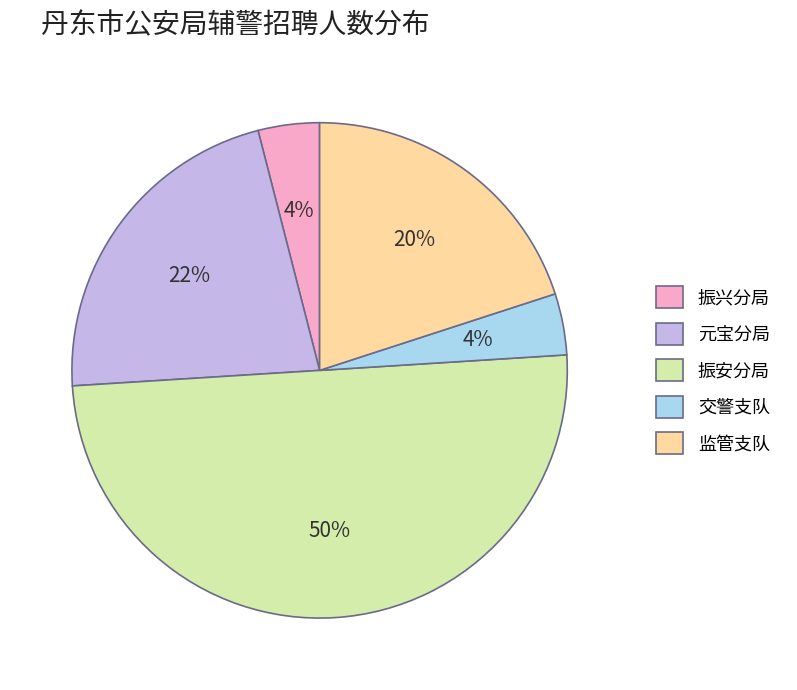

What percentage is the 振兴分局 slice, to the nearest percent?

4%